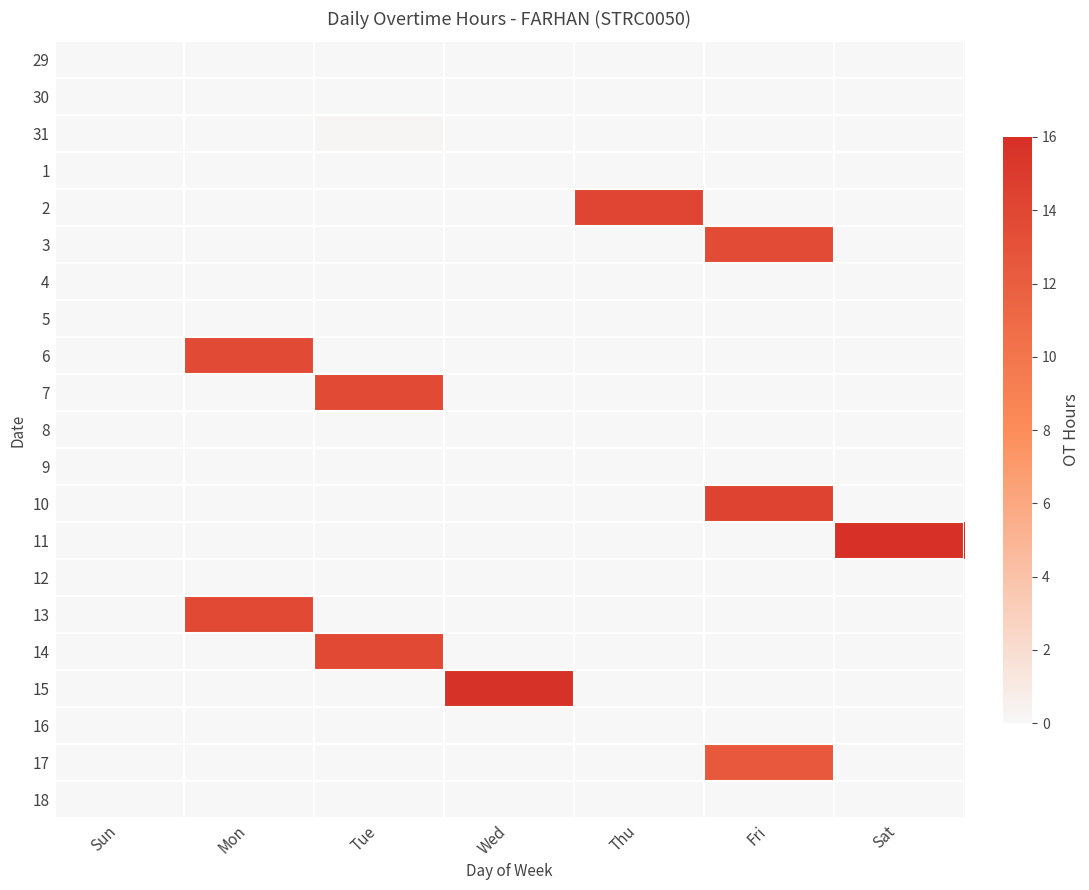

Rank the series by their maximum value, from lowest to highest.

29, 30, 1, 4, 5, 8, 9, 12, 16, 18, 31, 17, 3, 6, 7, 13, 14, 2, 10, 15, 11